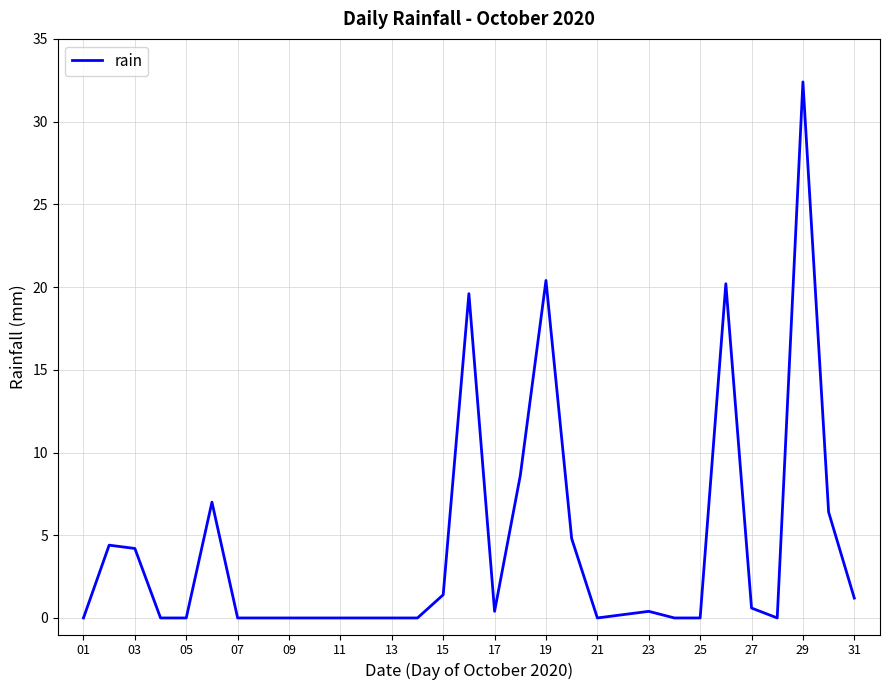

What is the difference between the maximum and minimum values?

32.4